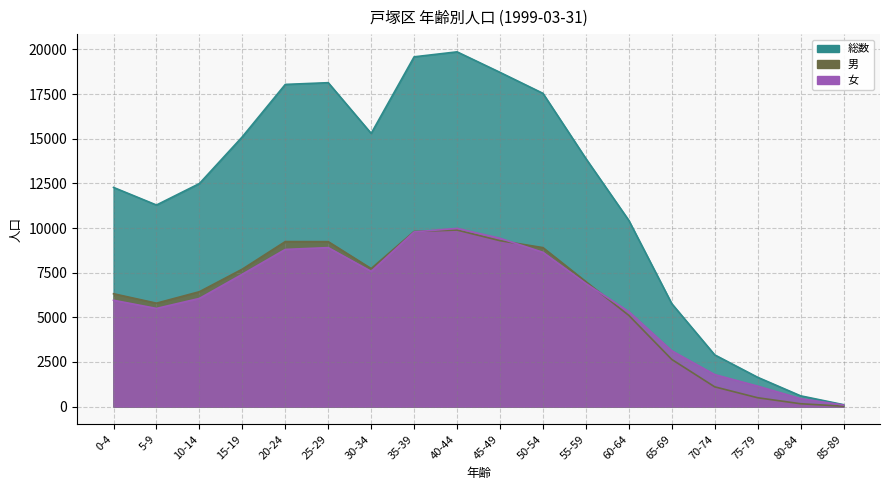

True or false: 男 has more than 2 points higher than both neighbors.

False